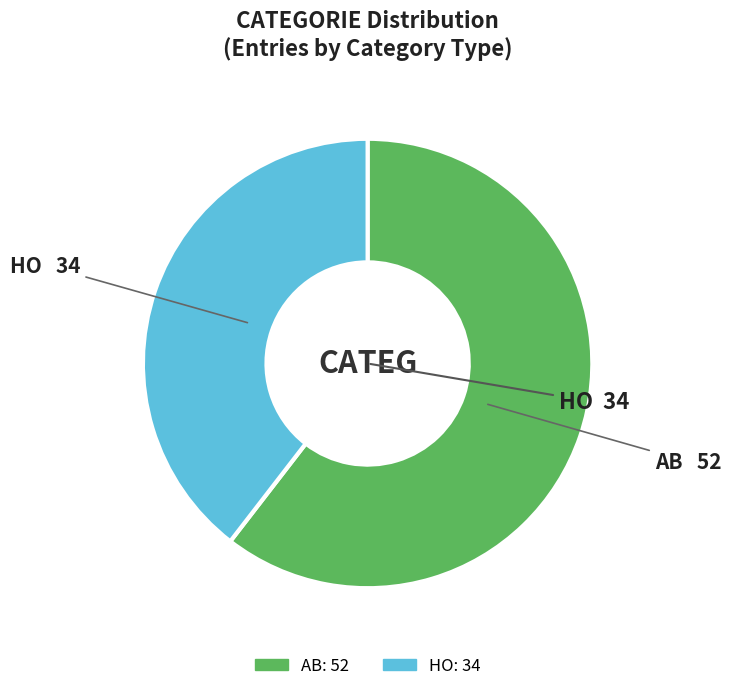

The HO slice represents 40% of the pie. True or false?

True